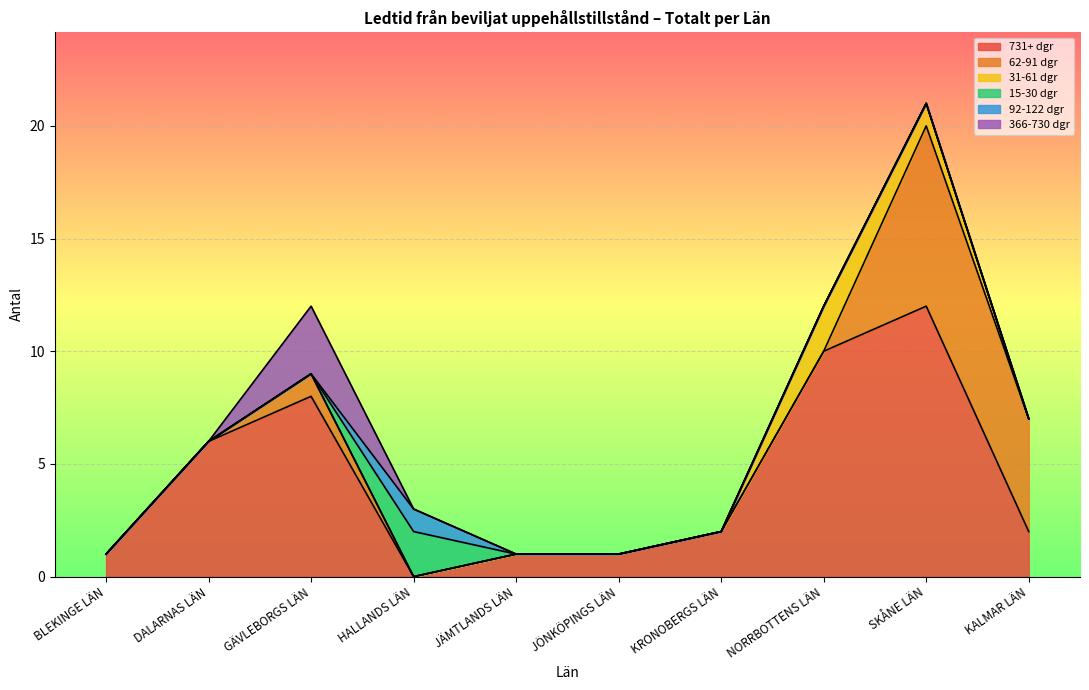

Between which two adjacent categories do 731+ dgr and 92-122 dgr first intersect?

GÄVLEBORGS LÄN and HALLANDS LÄN